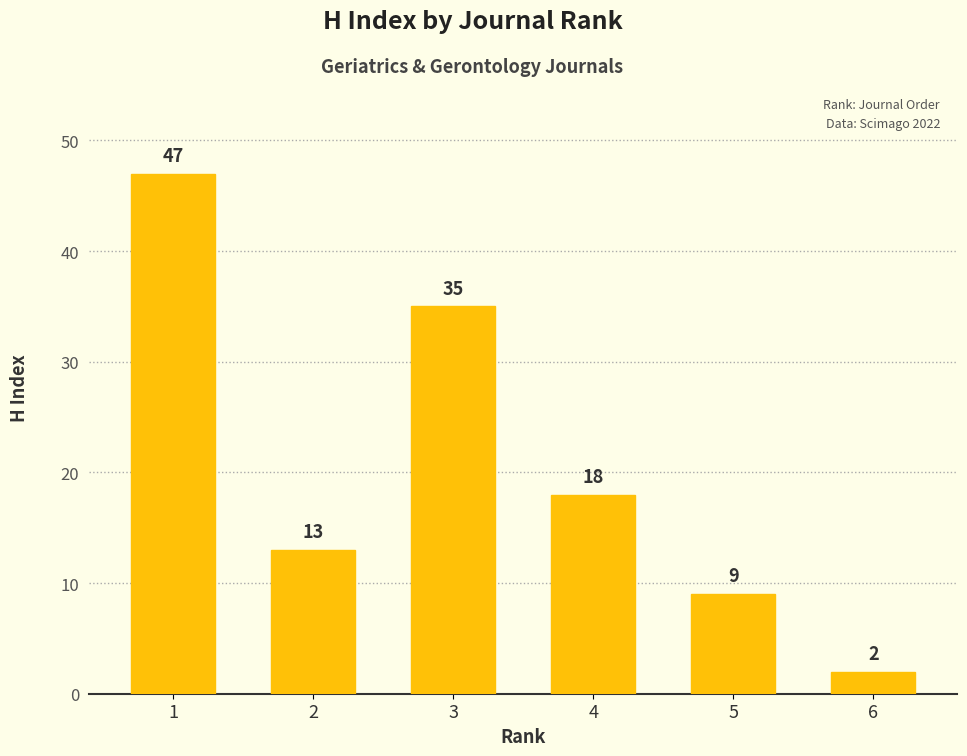

List the labels in order of value, largest first.

1, 3, 4, 2, 5, 6